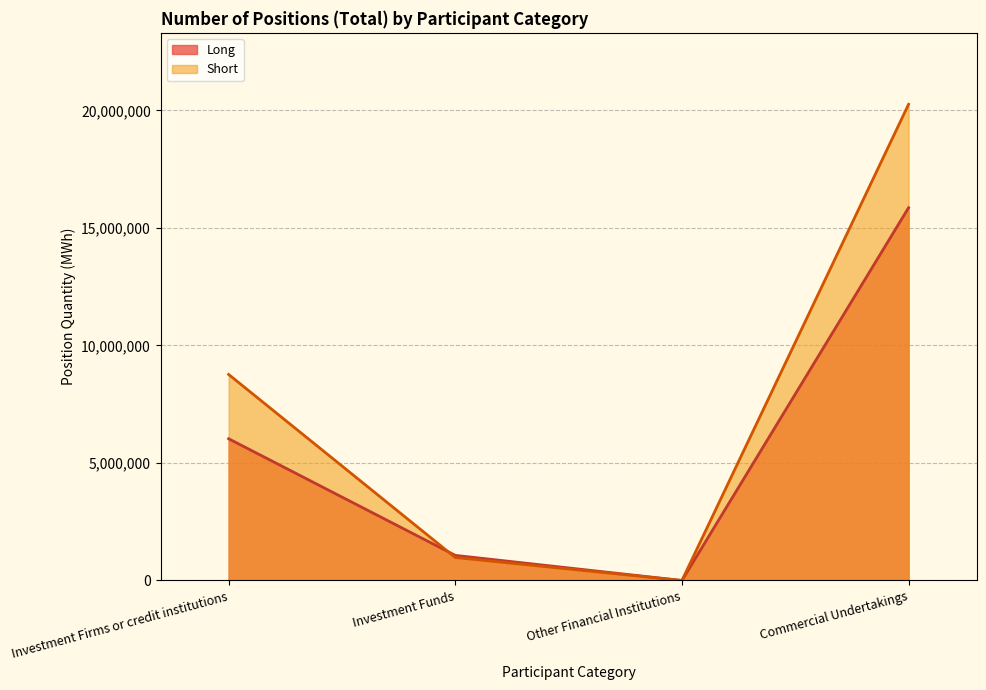

How many categories are shown in the chart?

4